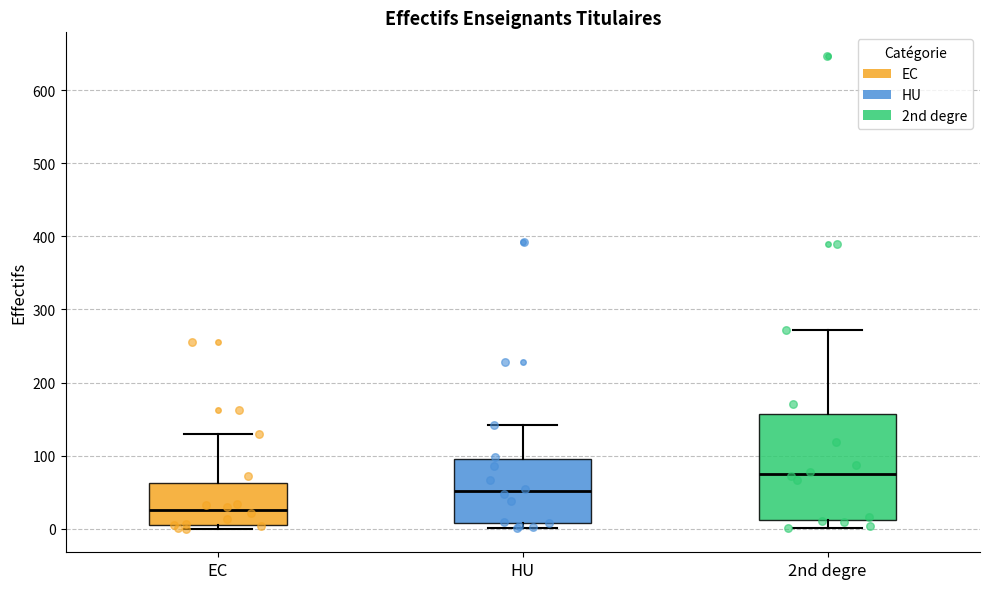

Where does the median line of the box for HU sit on the y-axis? The values are not printed on the chart, so give them approximately, as read against the axis.

50